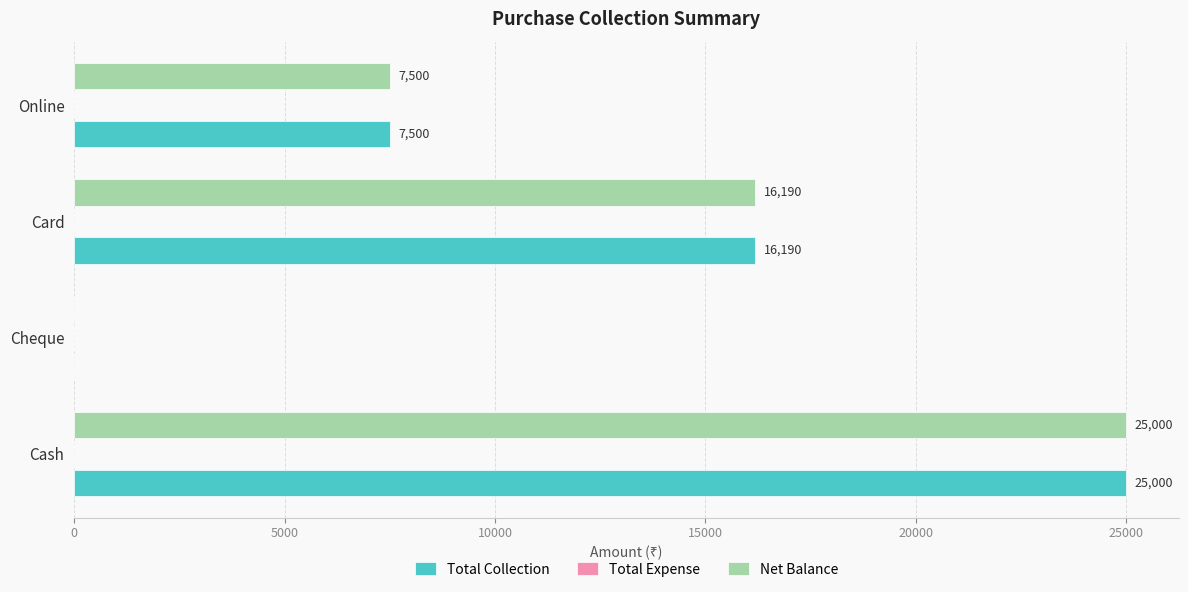

What is the maximum value shown in the chart?

25000